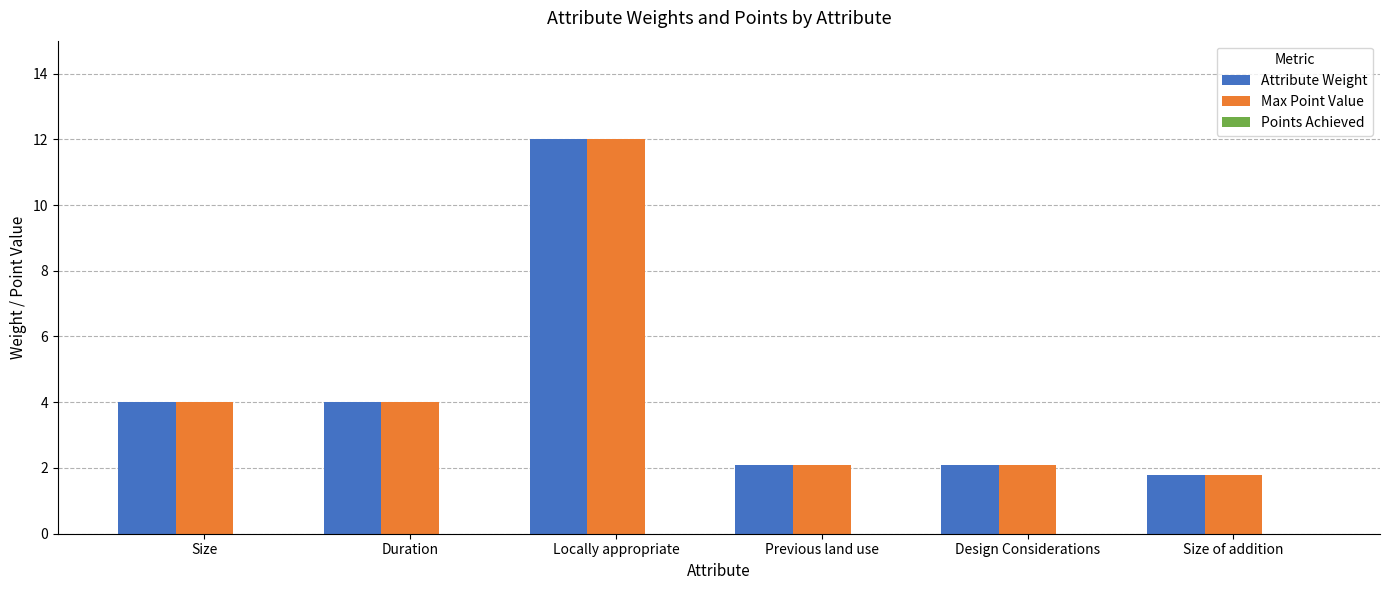

At which category is the sum across all series the highest?

Locally appropriate